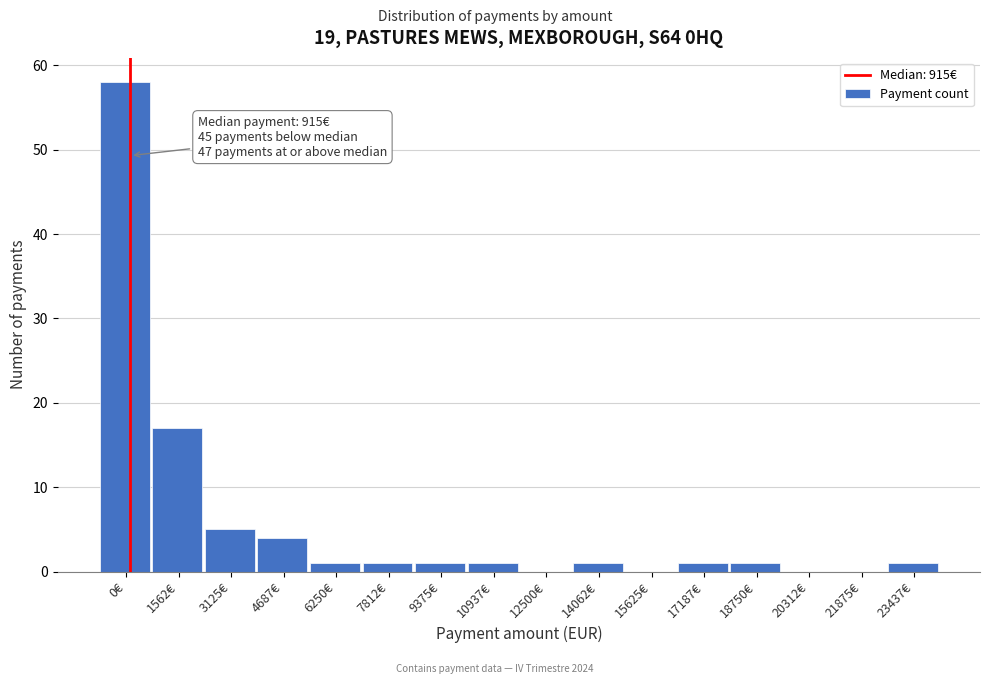

Reading left to right, what are all the values shown in this chart?

0€=58	1562€=17	3125€=5	4687€=4	6250€=1	7812€=1	9375€=1	10937€=1	12500€=0	14062€=1	15625€=0	17187€=1	18750€=1	20312€=0	21875€=0	23437€=1